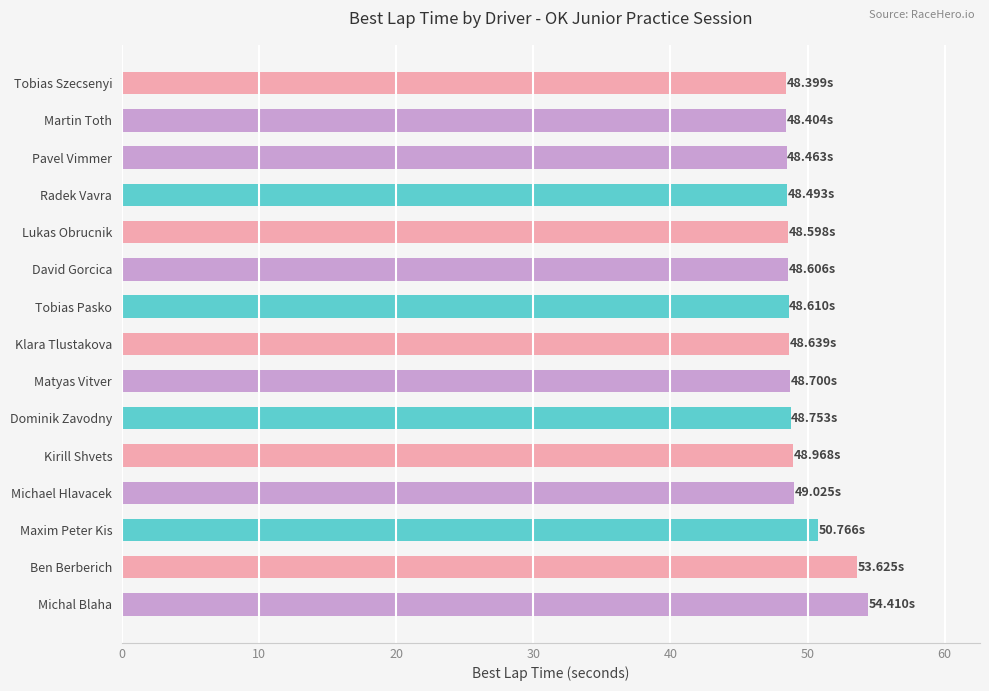

What is the difference between the maximum and minimum values?

6.0